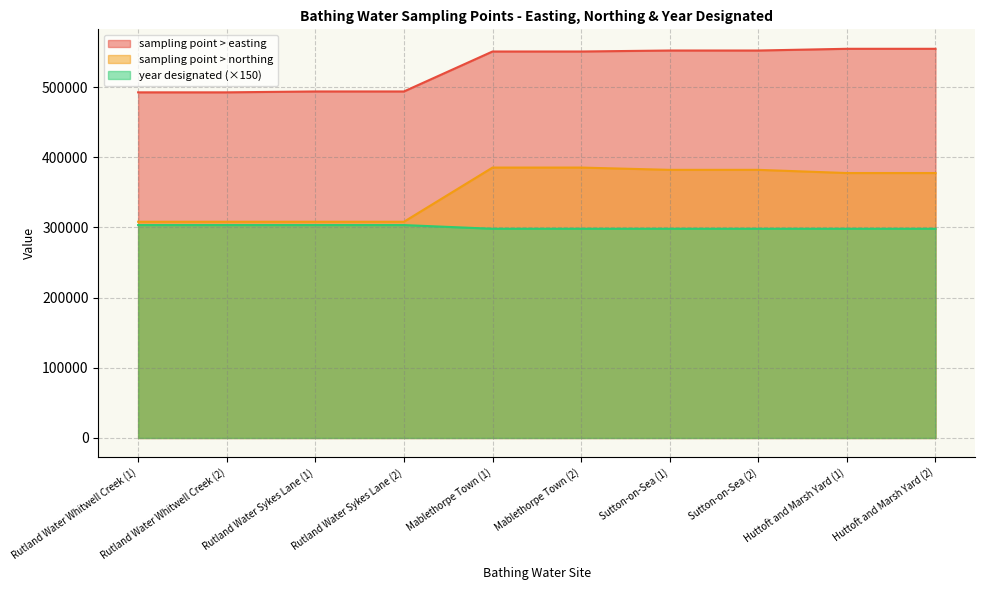

What is the value of the sampling point > northing point at the 10th from the left?

377620